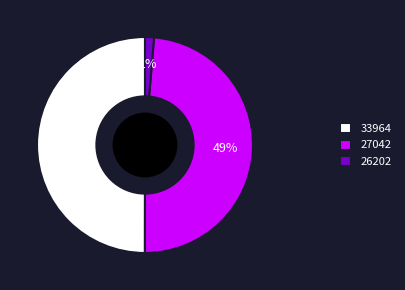

Do 33964 and 27042 together represent more than half of the pie?

Yes